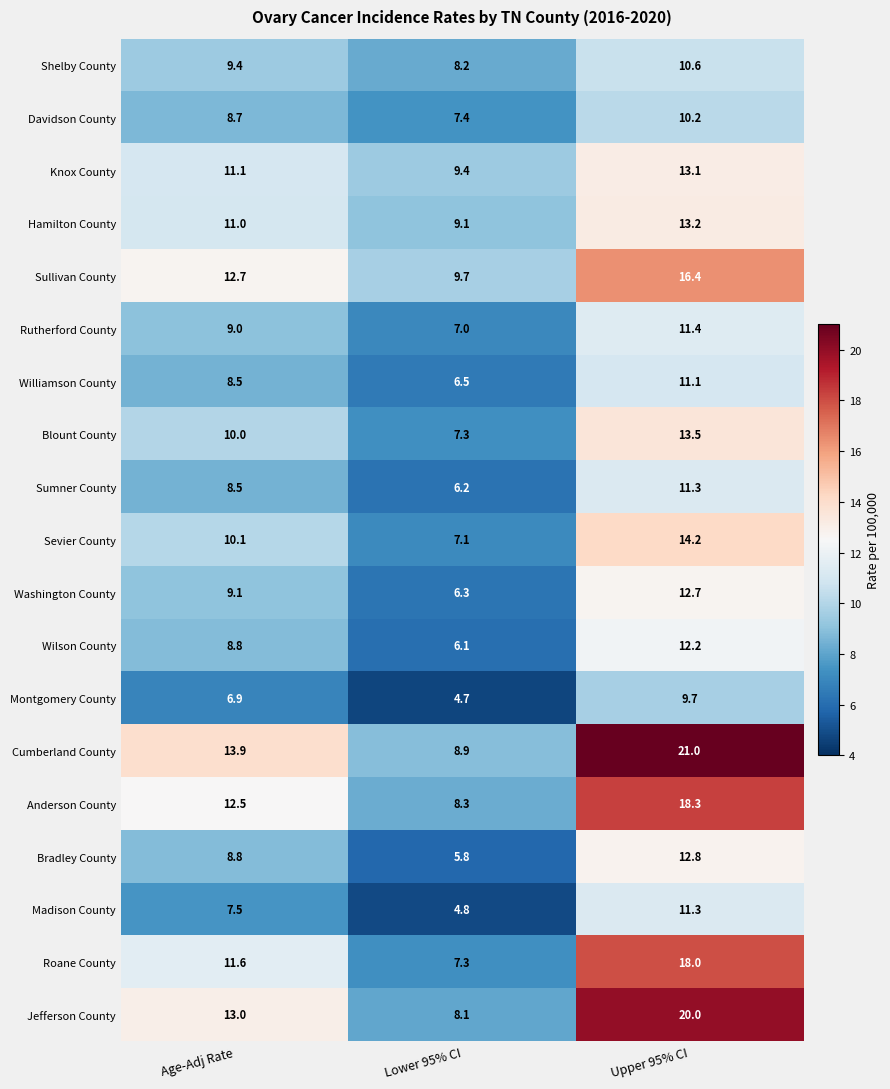

What is the difference between the highest and lowest values at Age-Adj Rate?

7.0